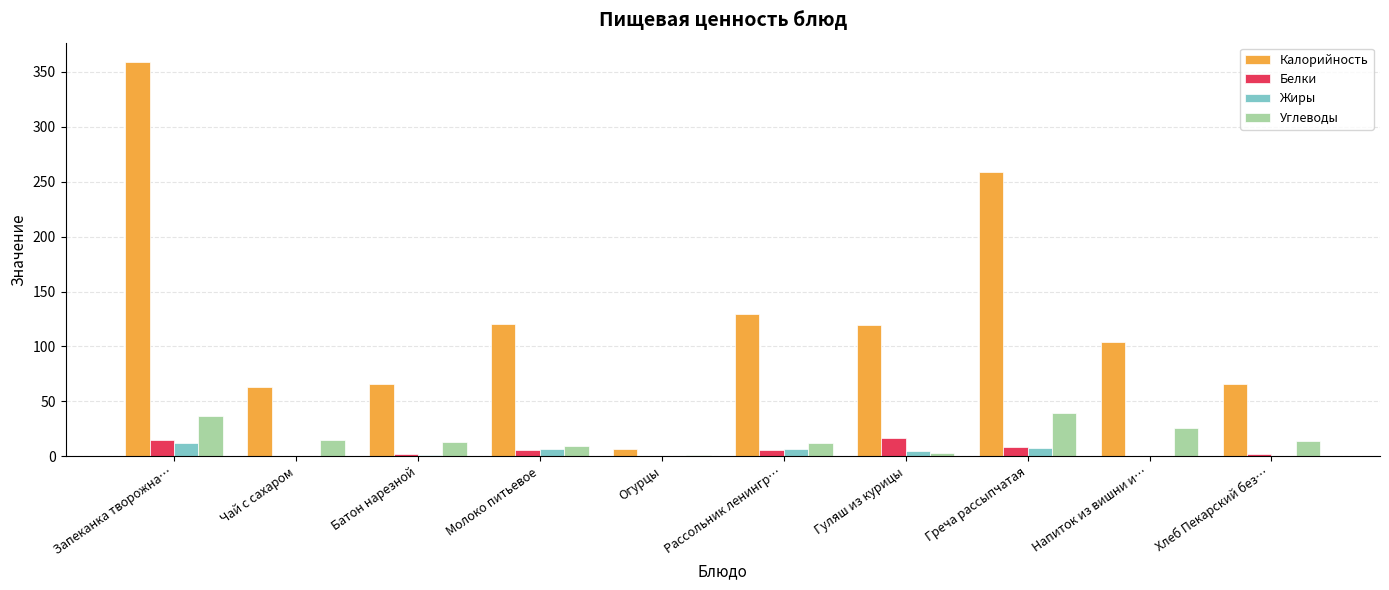

What is the approximate value of Белки at Огурцы?

0.4